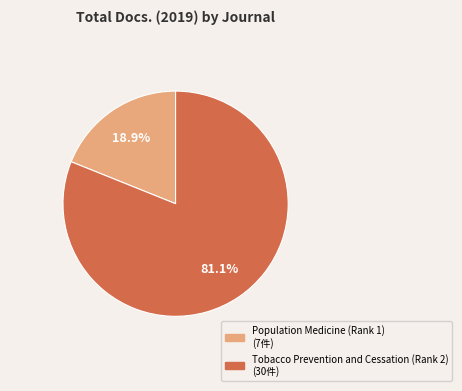

Rank the categories by value from lowest to highest.

Population Medicine (Rank 1), Tobacco Prevention and Cessation (Rank 2)